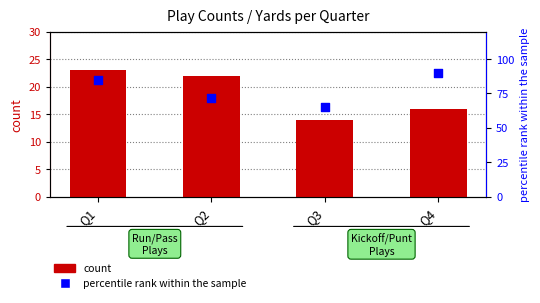

What is the total value across all series at Q3?

79